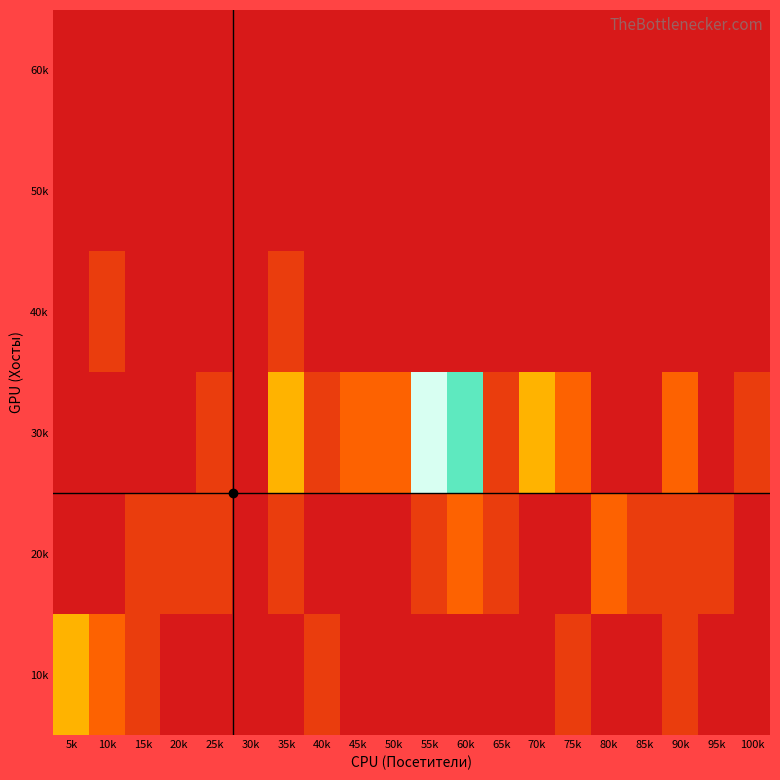

Rank the series at 80k from lowest to highest value.

10k, 30k, 40k, 50k, 60k, 20k